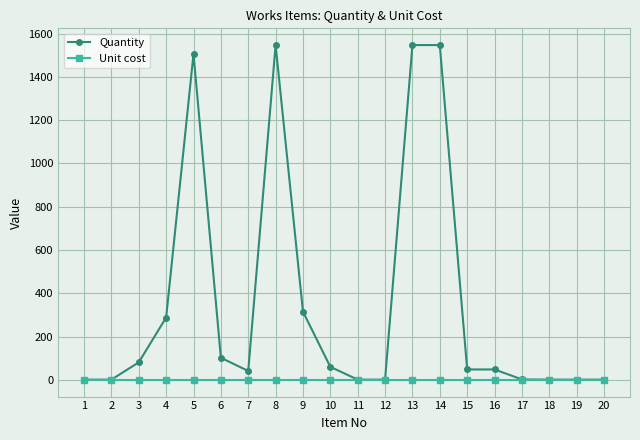

Where is the first local maximum for Quantity?

5